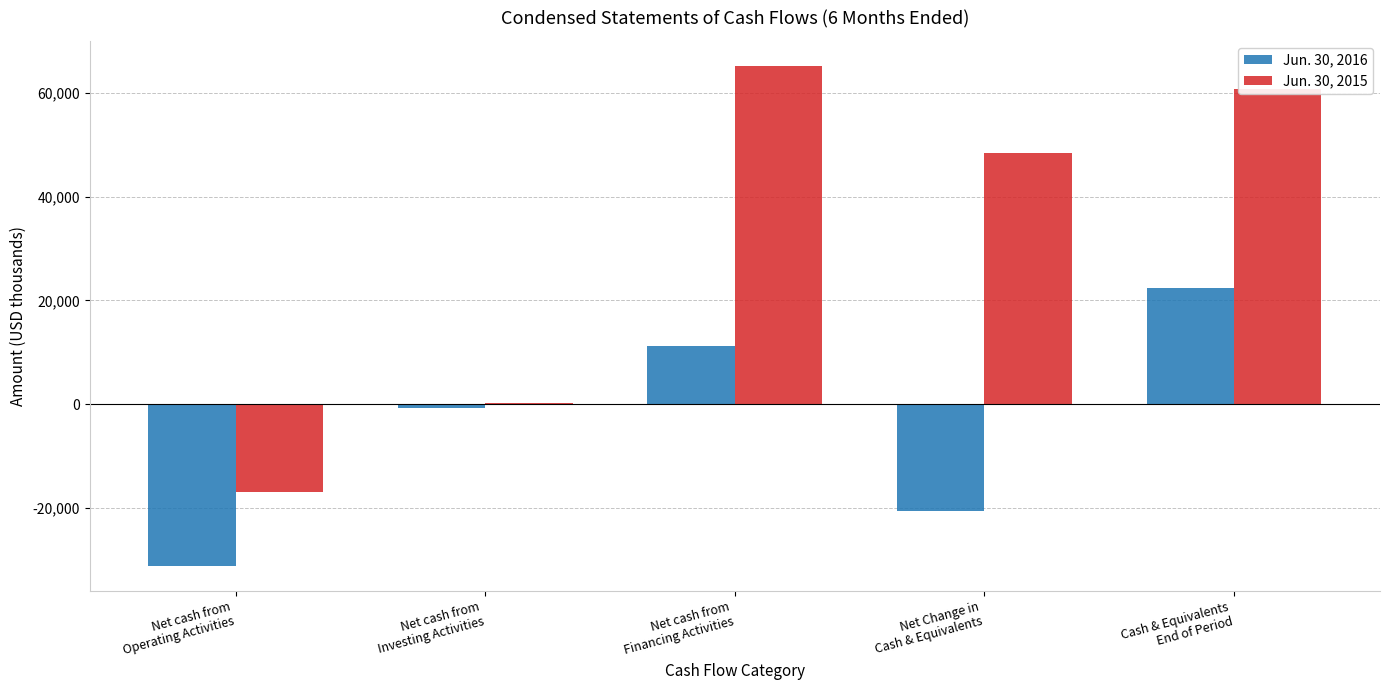

At which label is Jun. 30, 2015 closest to 24116?

Net cash from
Investing Activities